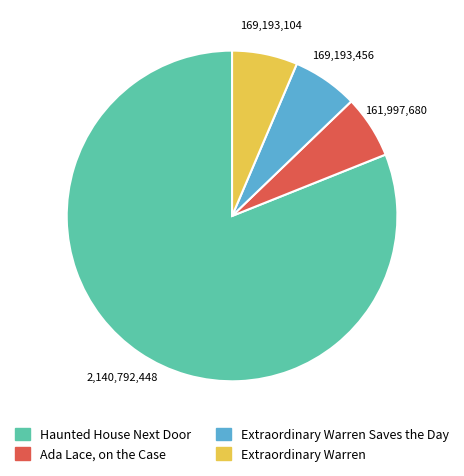

Which category has the biggest portion of the pie?

Haunted House Next Door